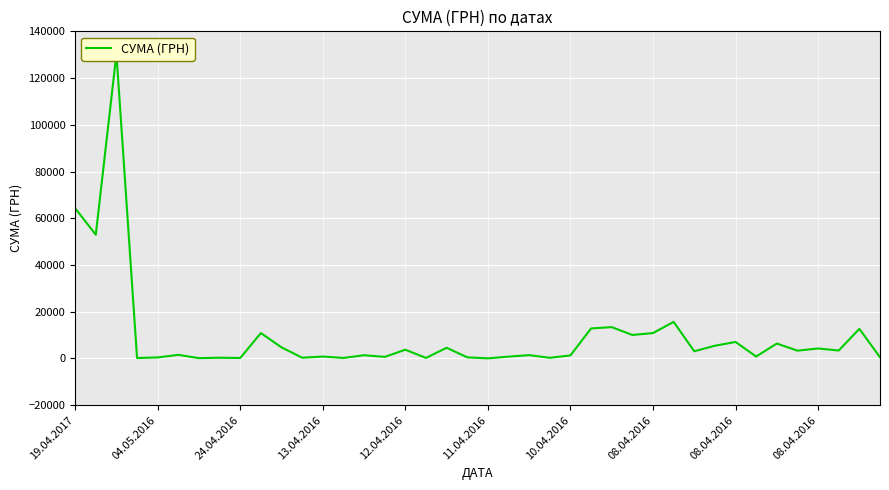

What is the difference between the values at 18 and 23?

4302.7